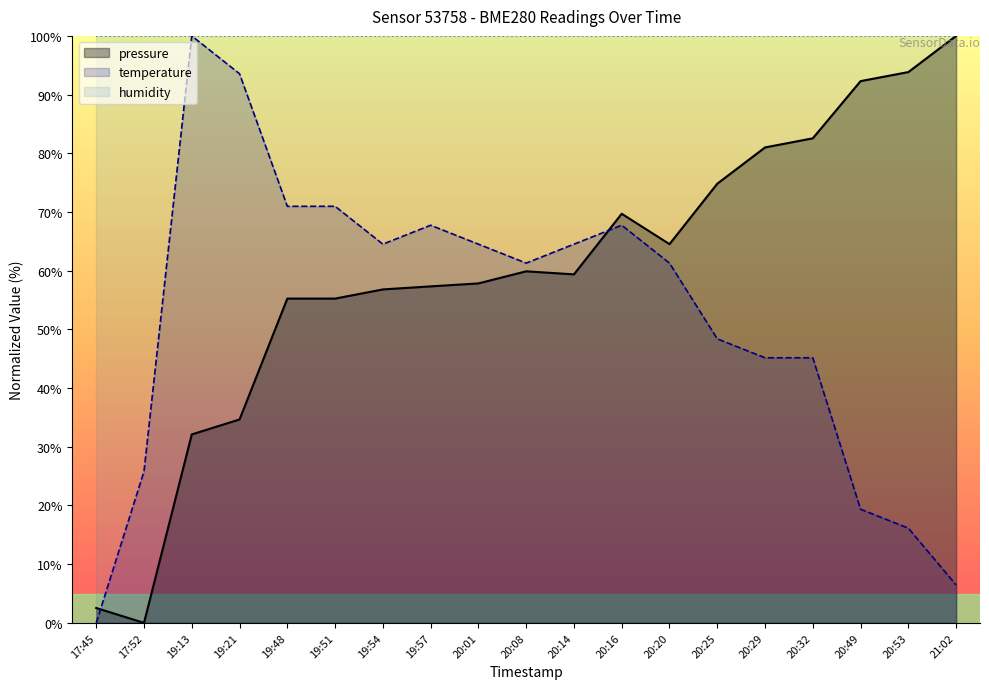

List the labels in order of pressure value, smallest first.

17:52, 17:45, 19:13, 19:21, 19:48, 19:51, 19:54, 19:57, 20:01, 20:14, 20:08, 20:20, 20:16, 20:25, 20:29, 20:32, 20:49, 20:53, 21:02